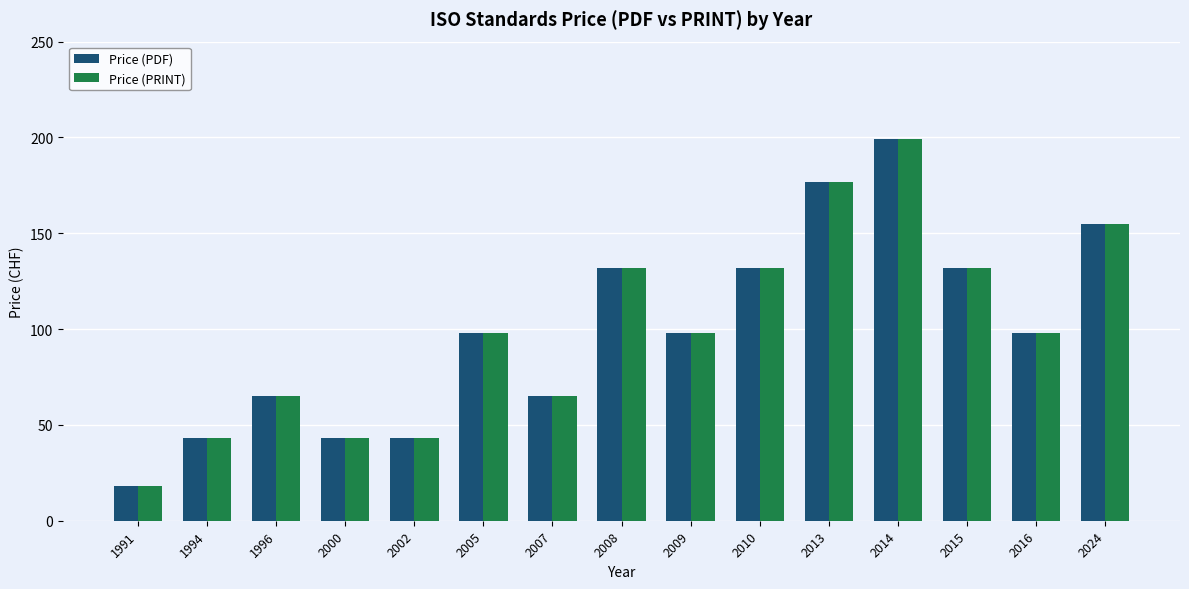

What is the minimum value shown in the chart?

18